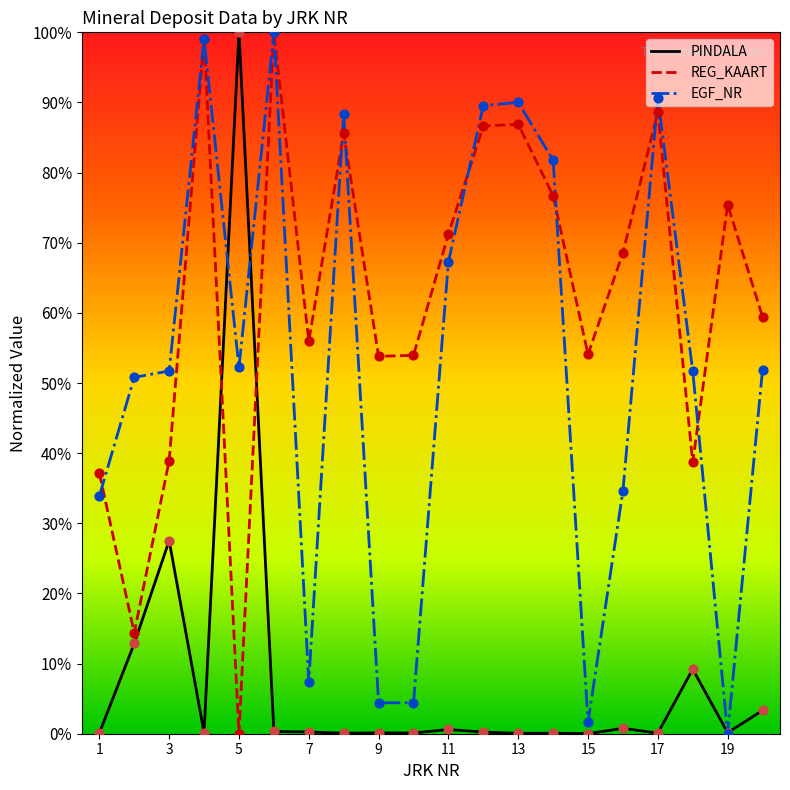

What are all the series names shown in the legend?

PINDALA, REG_KAART, EGF_NR